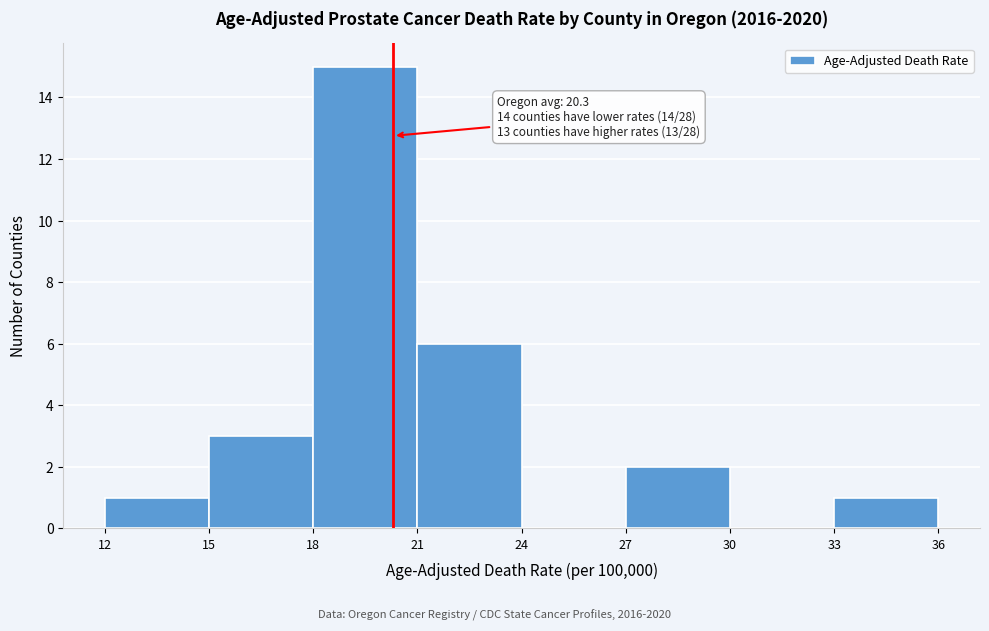

Which range on the x-axis has the tallest bar?

18 to 21